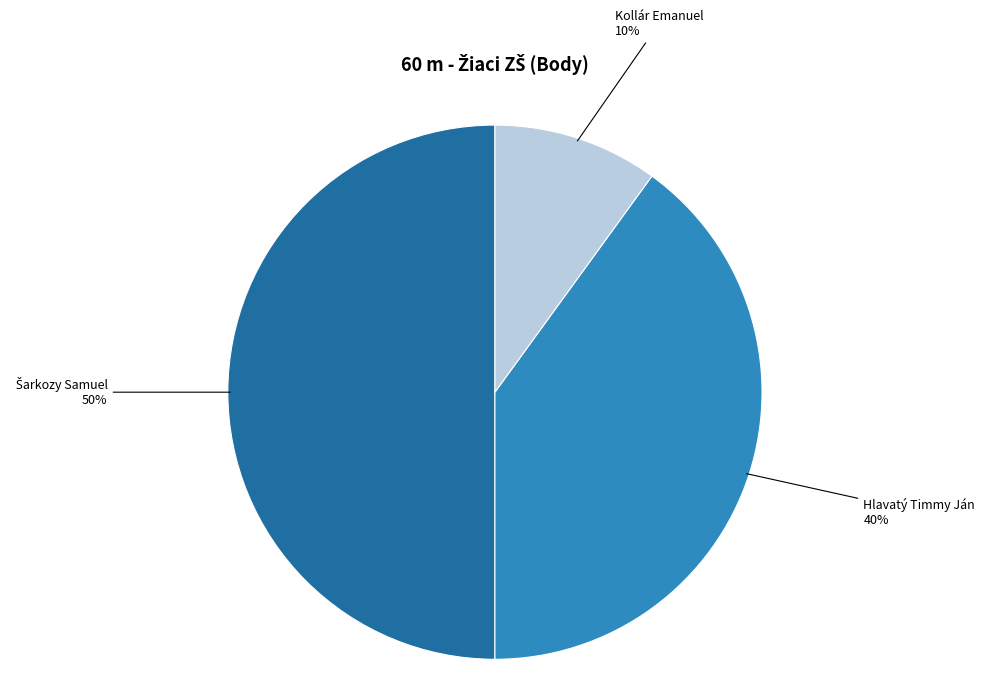

Approximately how many times larger is the value at Hlavatý Timmy Ján compared to Kollár Emanuel?

4.0